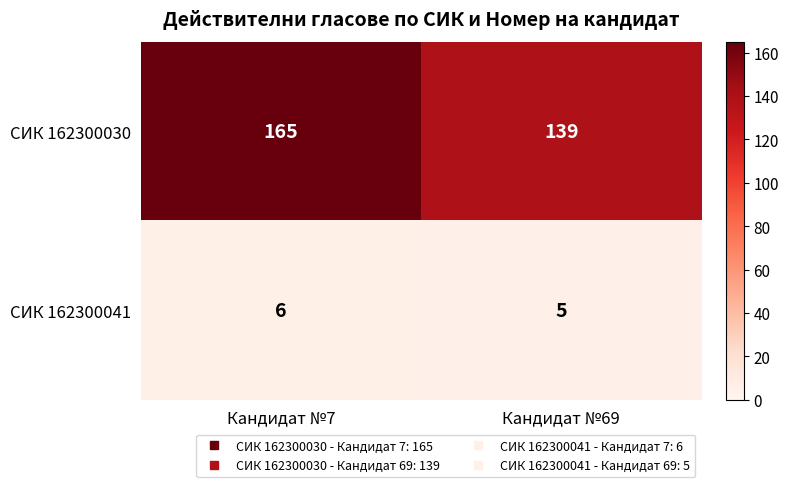

Reading left to right, what are all the values shown in this chart?

СИК 162300030: 165	139
СИК 162300041: 6	5